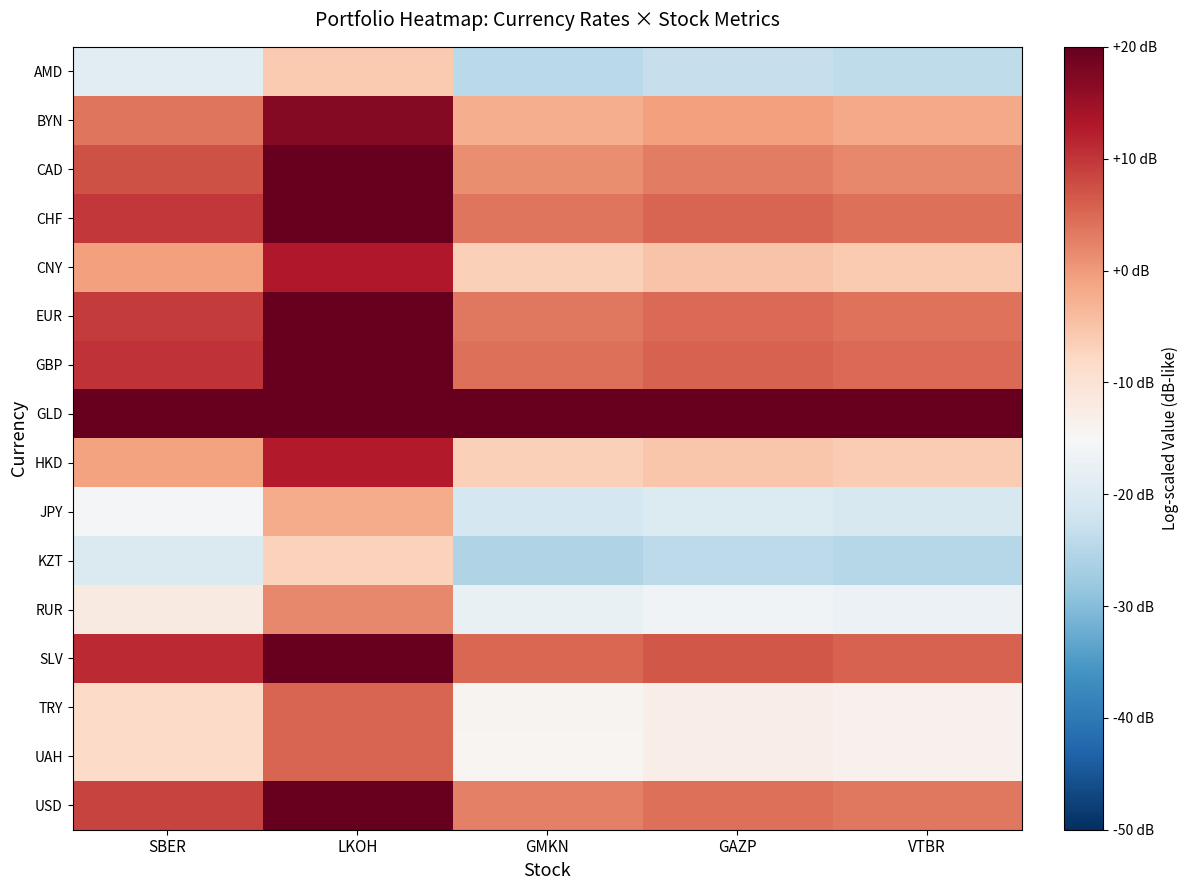

At GAZP, list the series in order from smallest to largest.

KZT, AMD, JPY, RUR, UAH, TRY, HKD, CNY, BYN, CAD, USD, EUR, CHF, GBP, SLV, GLD